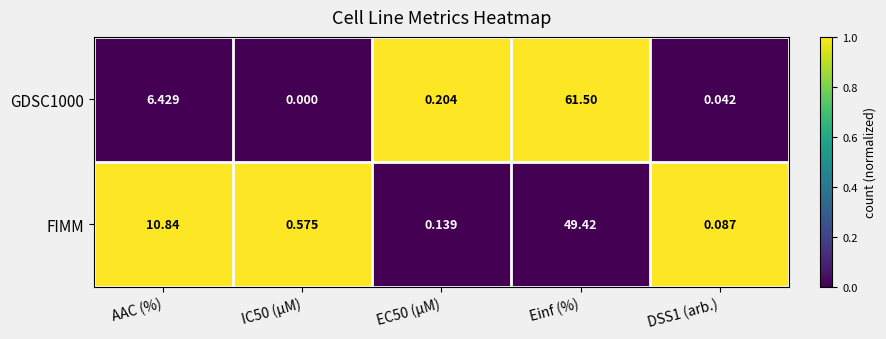

What is the change in value from AAC (%) to Einf (%)?

-1